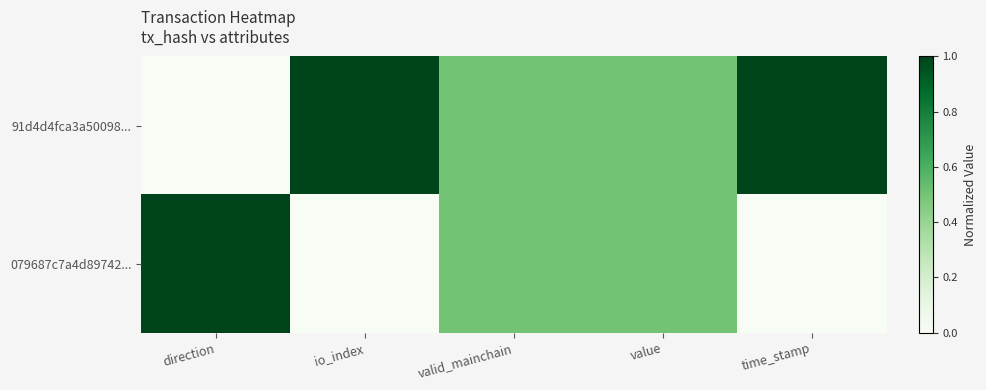

Between valid_mainchain and time_stamp, which series saw the biggest shift?

91d4d4fca3a50098...